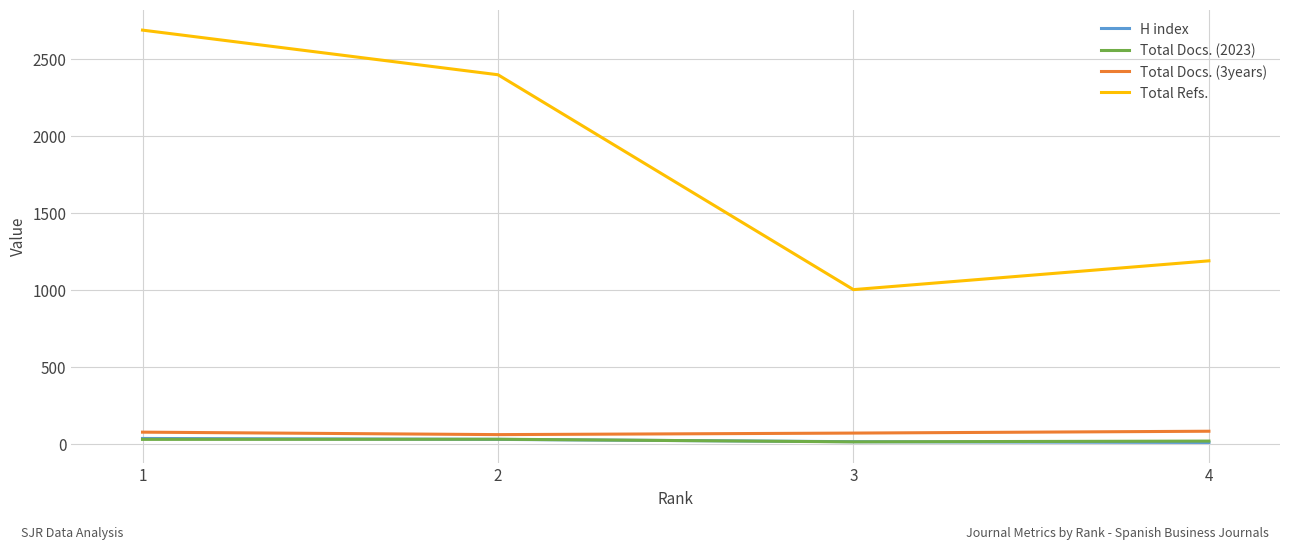

At which category is the sum across all series the highest?

1